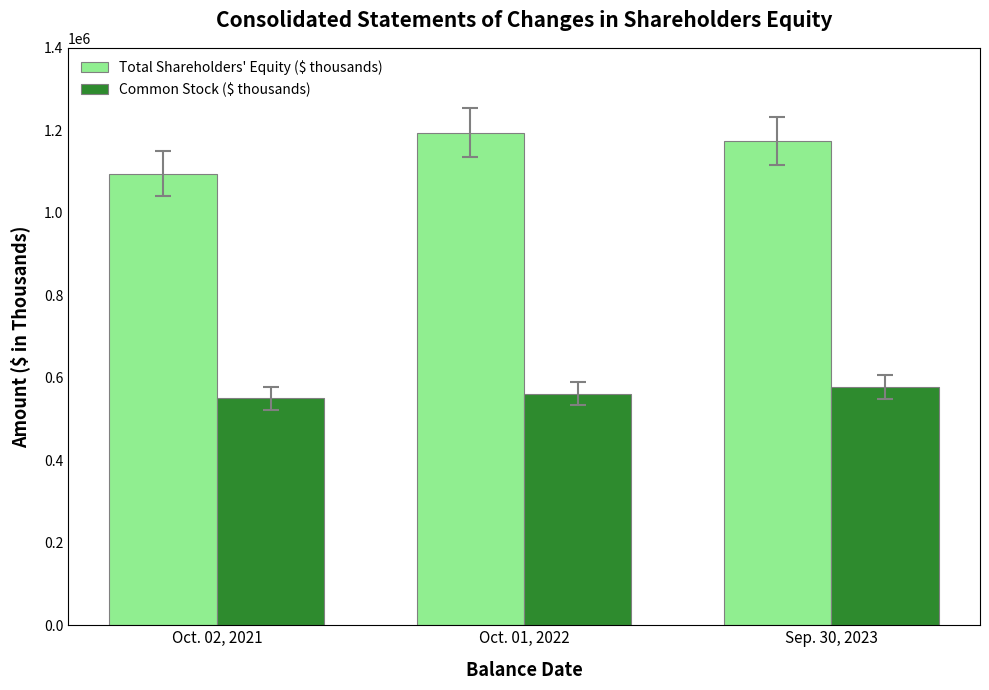

What is the total value across all series at Sep. 30, 2023?

1752288